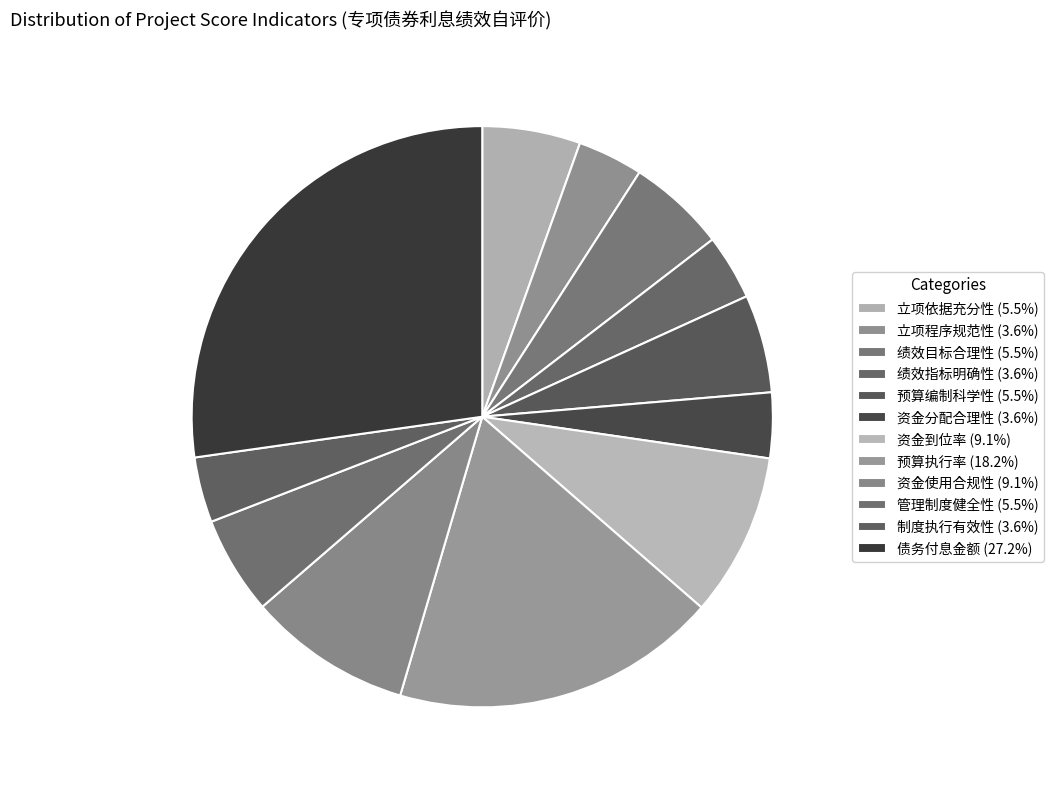

Approximately how many times larger is the value at 制度执行有效性 compared to 债务付息金额?

0.1